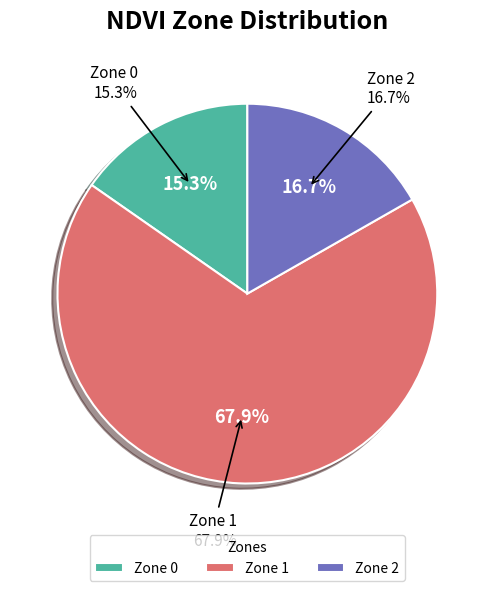

Approximately how many times larger is the value at Zone 1 compared to Zone 2?

4.1